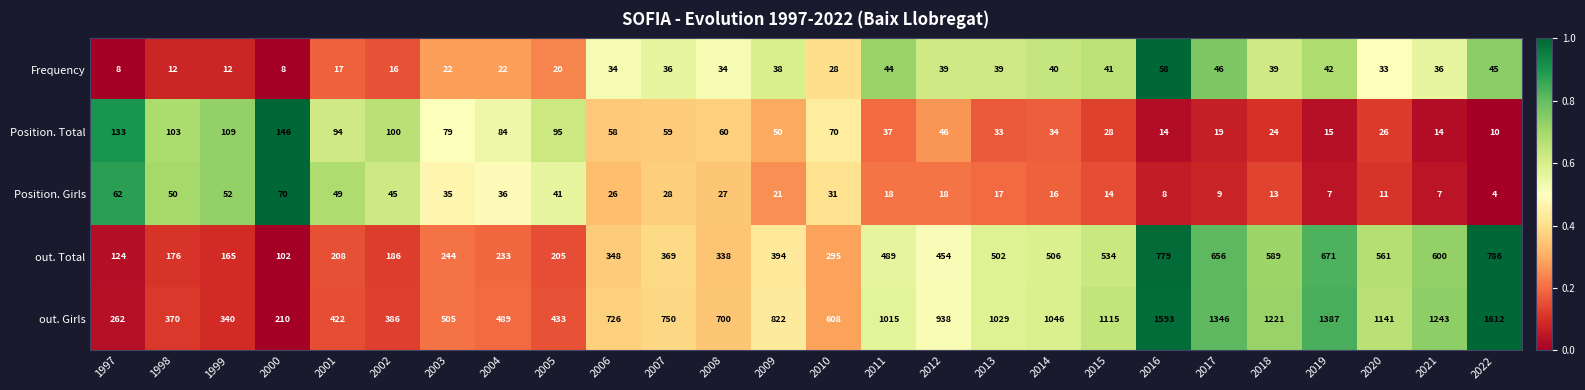

The Position. Total series shows 10 at 2019. True or false?

False